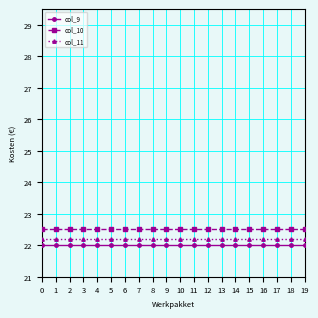

What is the value of the col_10 point at the 3rd from the left?

22.5